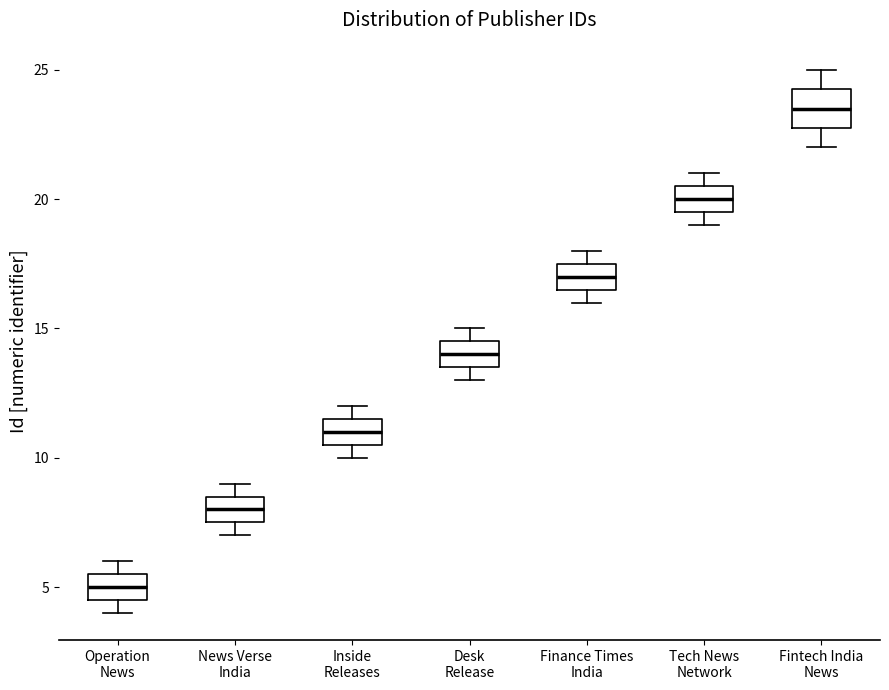

Where is the lower edge of the box for Fintech India News on the y-axis? The values are not printed on the chart, so give them approximately, as read against the axis.

23.0